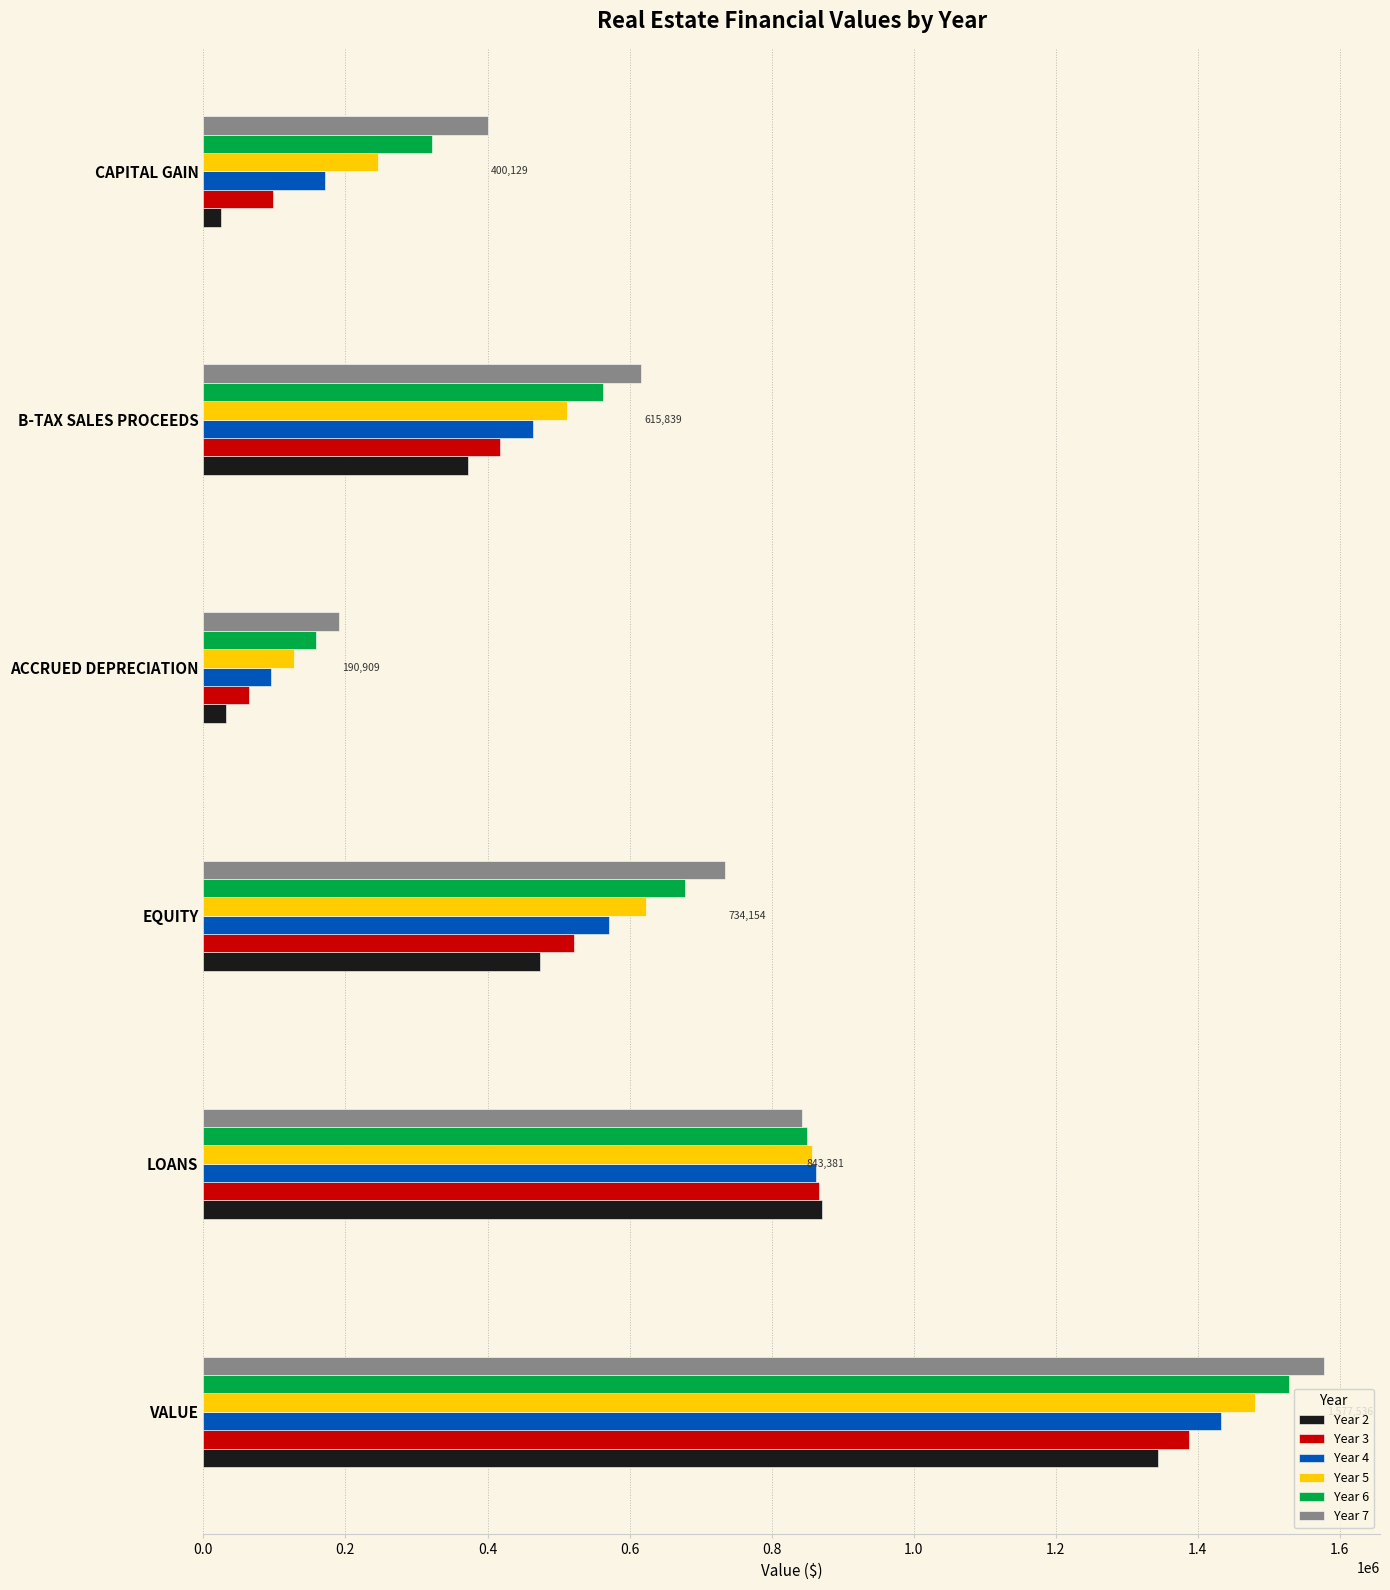

What is the greatest value displayed?

1577535.5